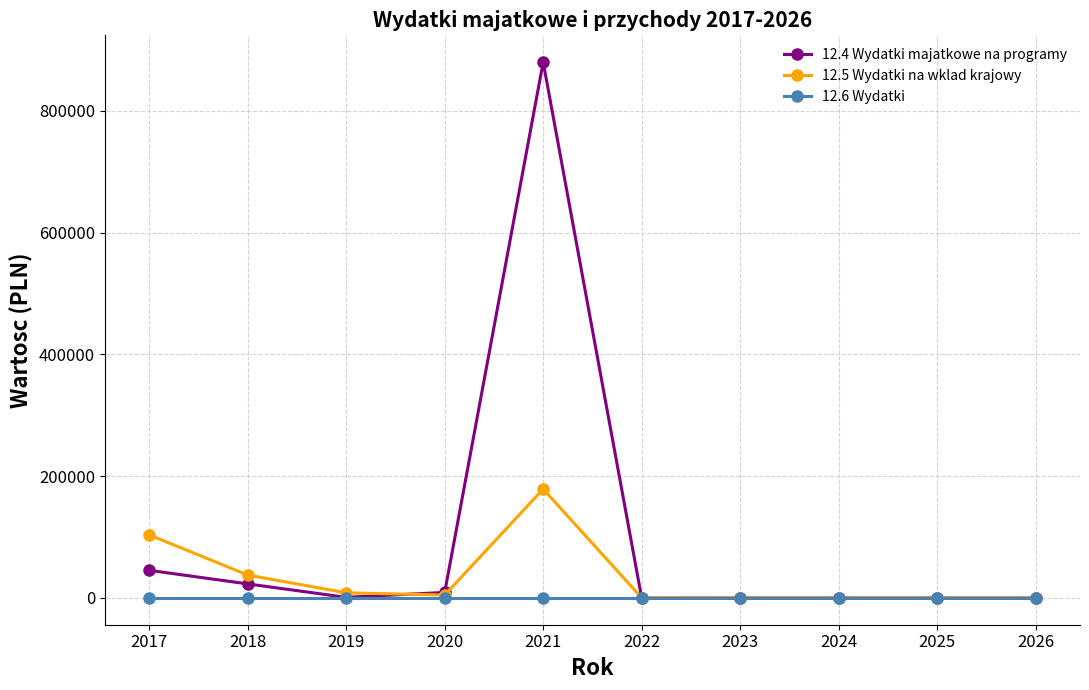

The value of 12.4 Wydatki majatkowe na programy at 2025 is -384756. True or false?

False